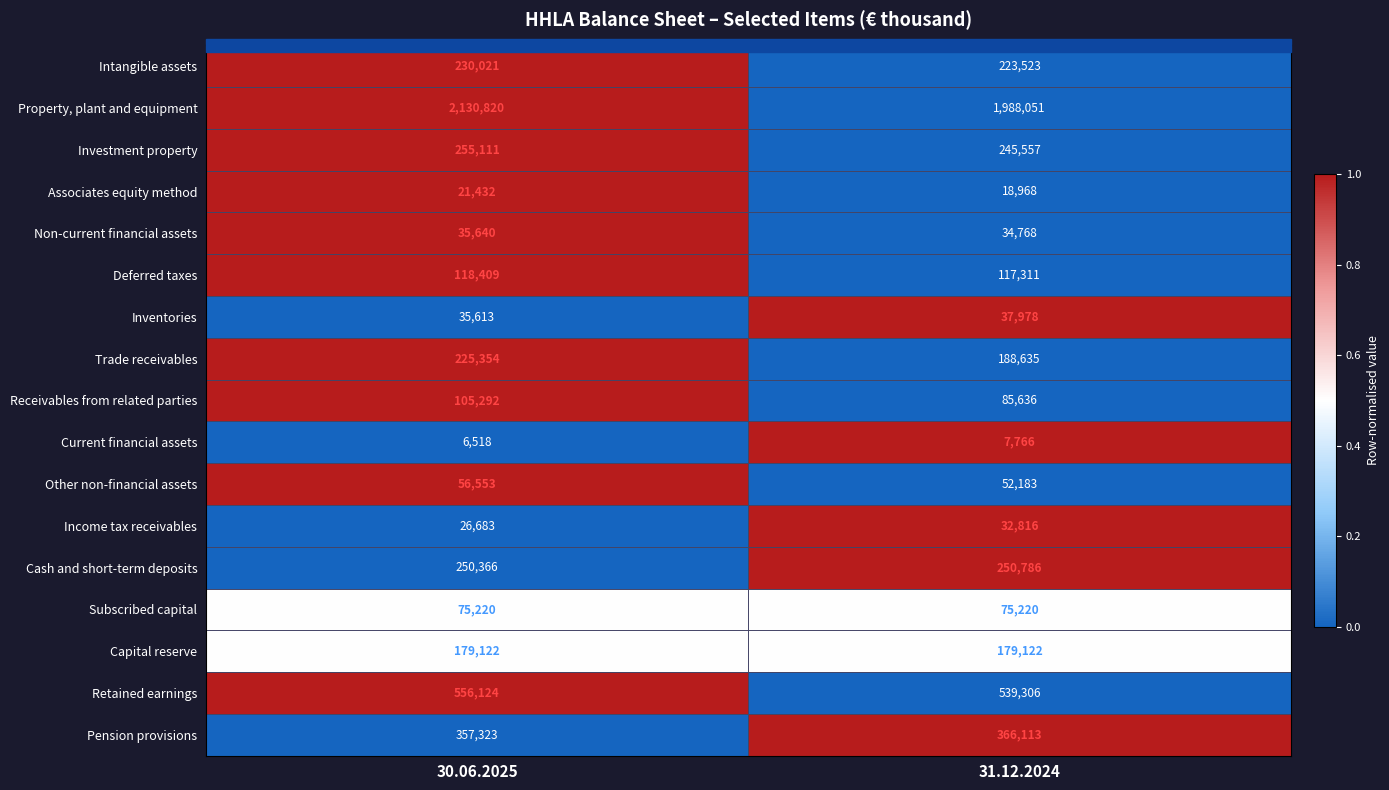

The value of Pension provisions at 31.12.2024 is 366113. True or false?

True